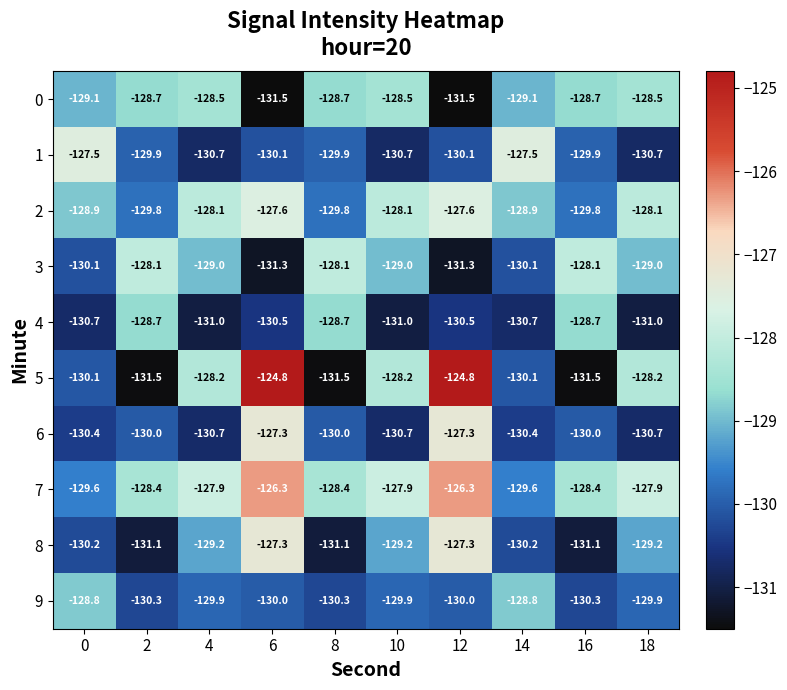

At how many categories does at least one series exceed -129?

10